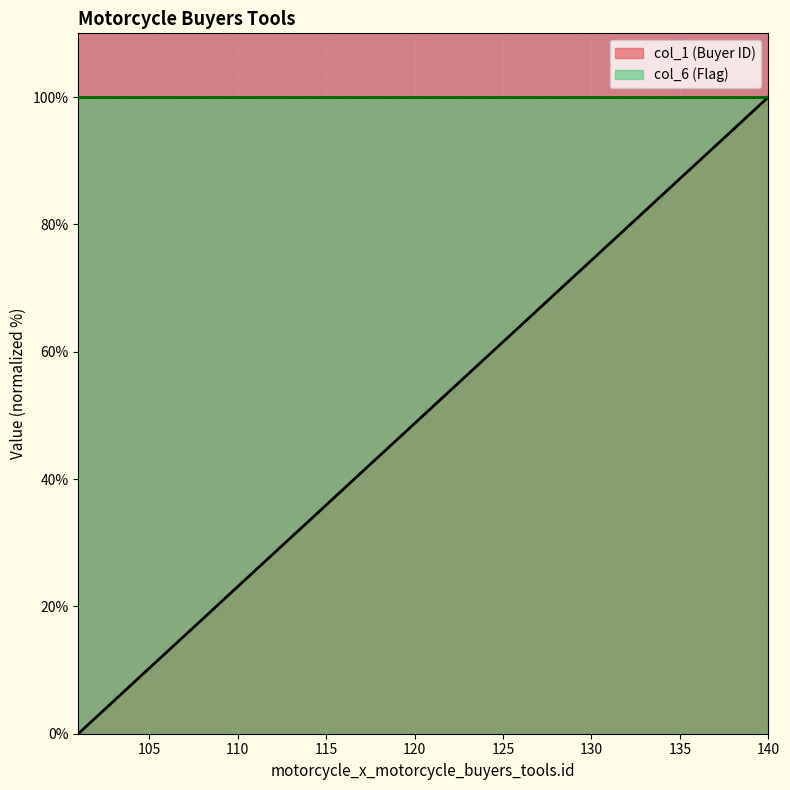

What is the change in value from 110 to 115?

+12.8